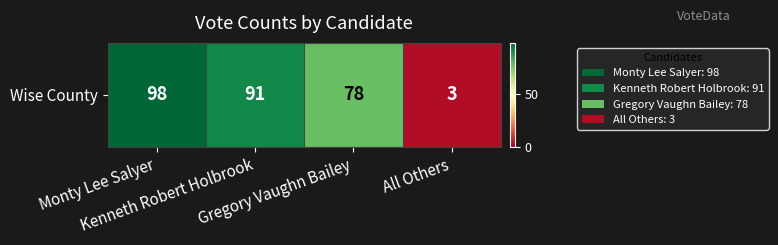

At which category does the chart reach its minimum across all series?

All Others